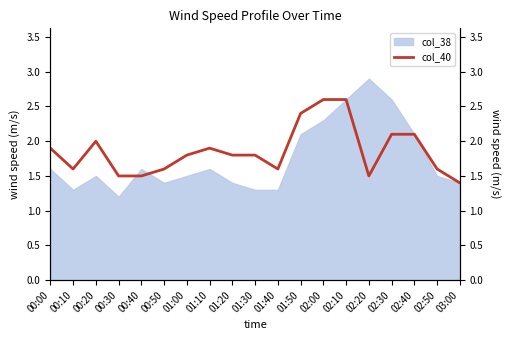

Between 00:40 and 03:00, which is larger?

00:40